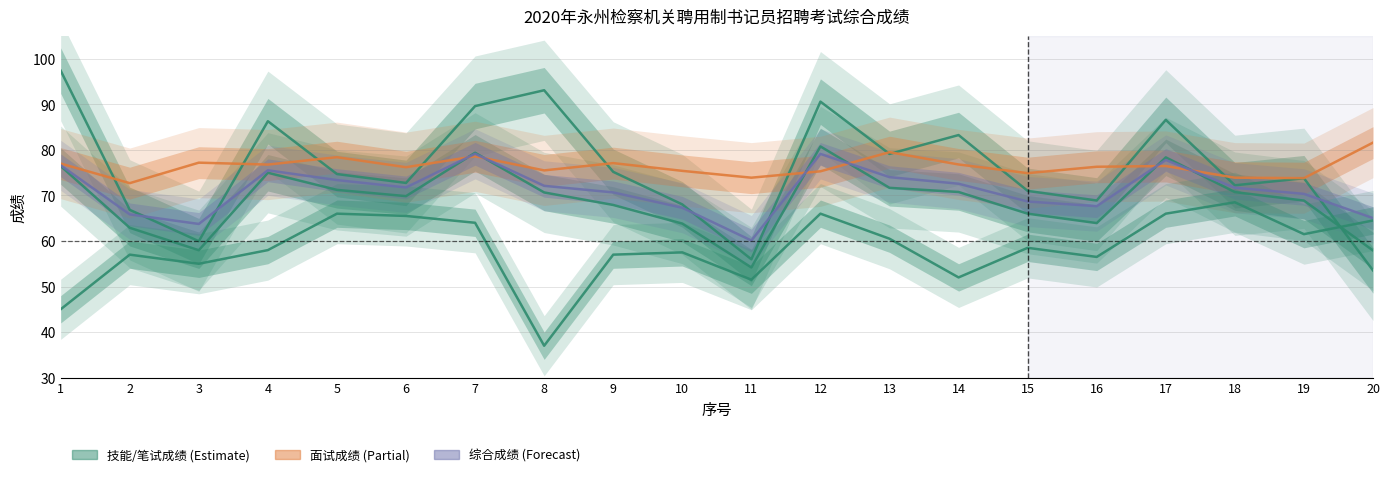

What is the spread (max minus min) of values at 20?

28.1